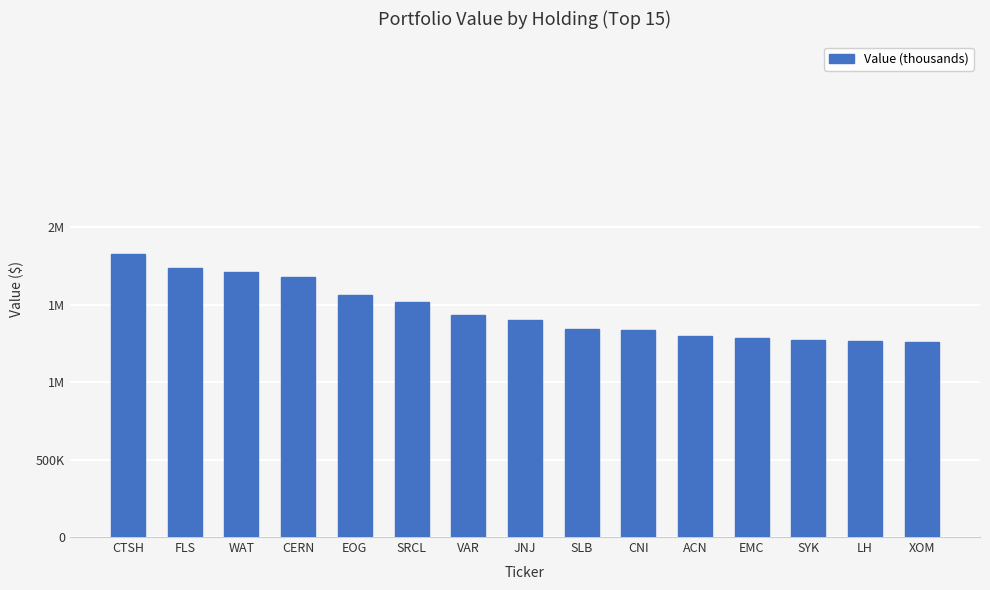

Does the chart contain stacked bars?

No